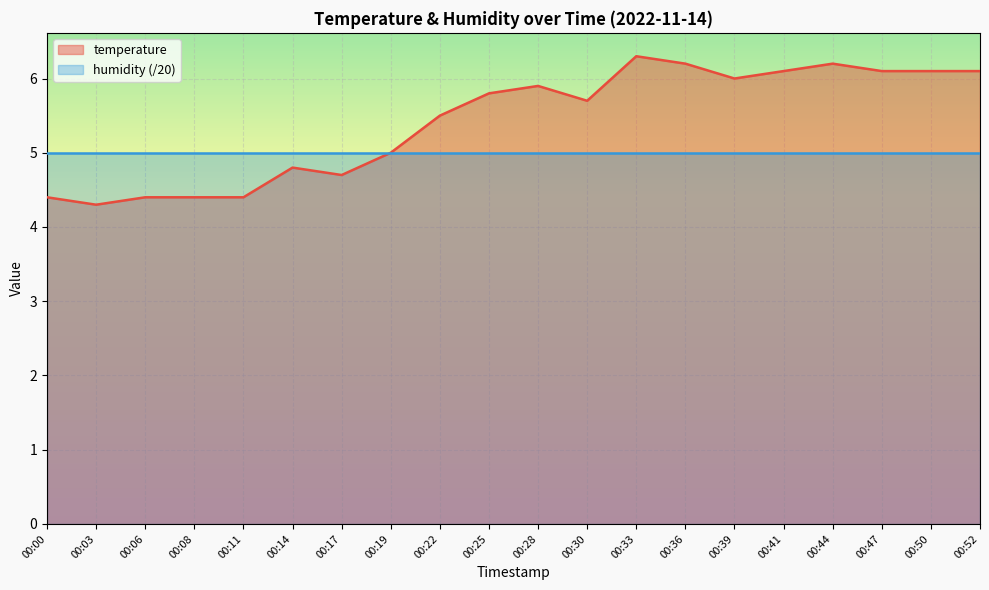

Where is the first local minimum?

00:03